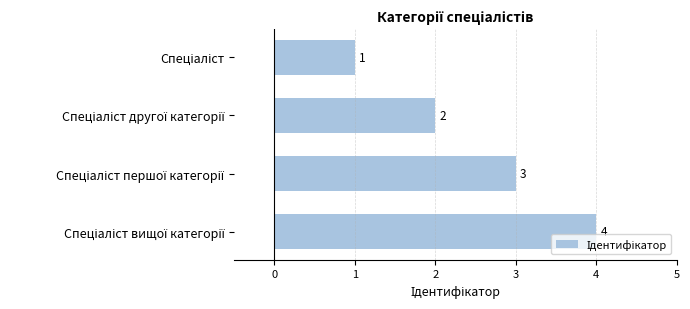

Count the values in the range 2 to 4.

3